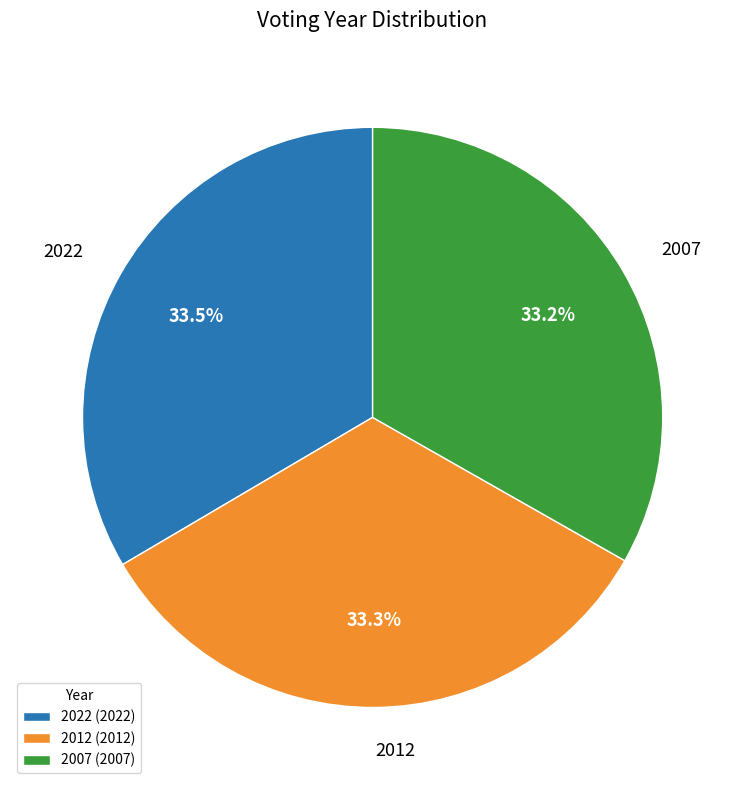

Count the number of slices in the pie.

3